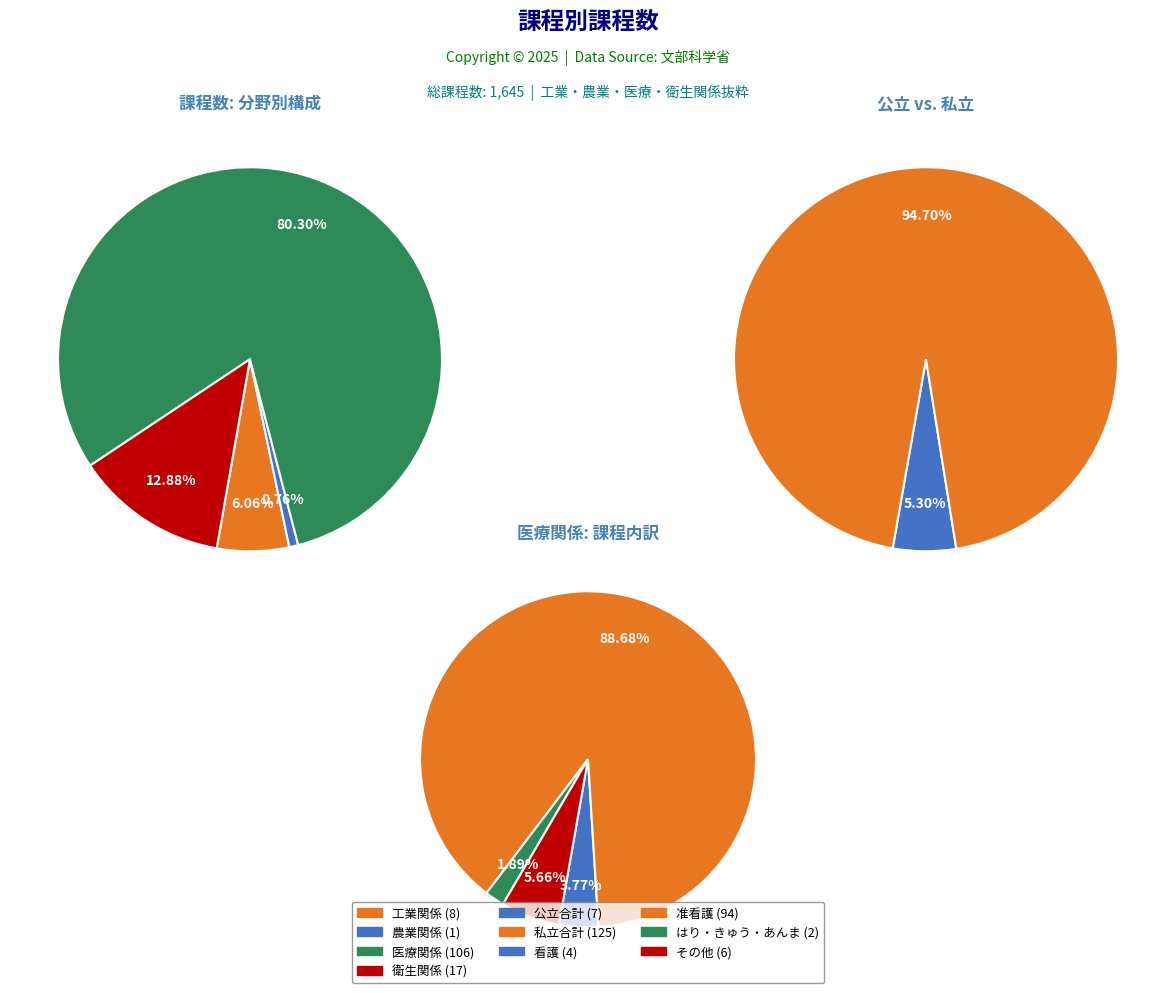

Which slice is the smallest?

農業関係